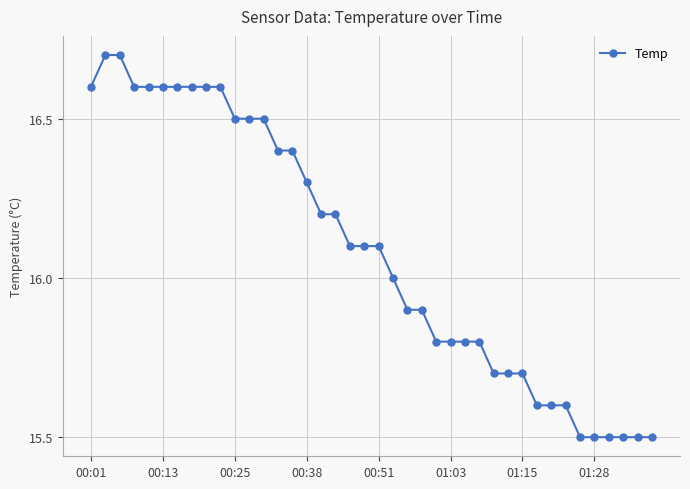

What is the sum of all values?

643.4